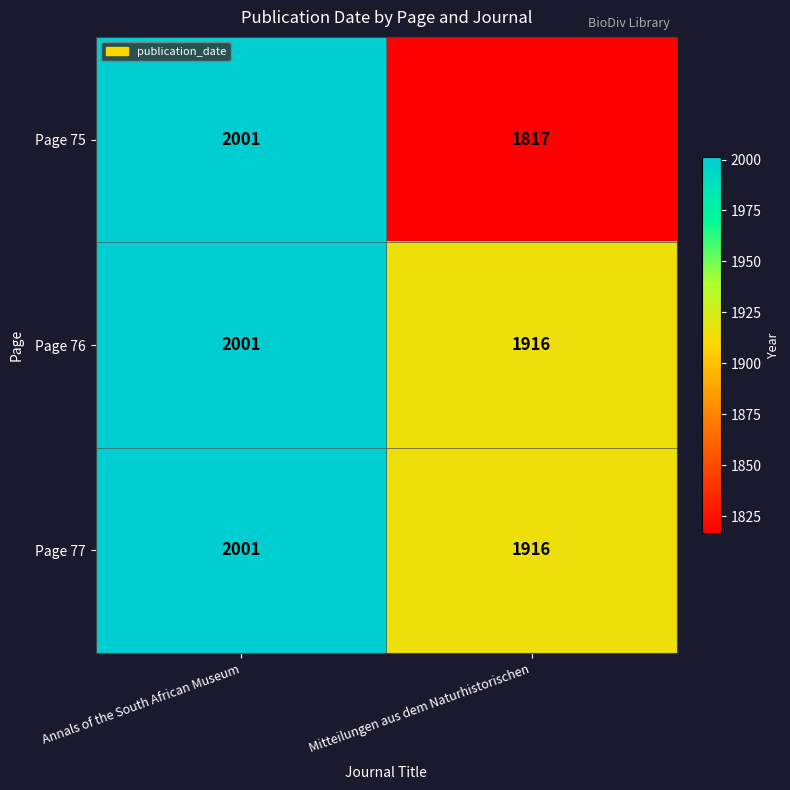

The Page 75 series shows 596 at Mitteilungen aus dem Naturhistorischen. True or false?

False